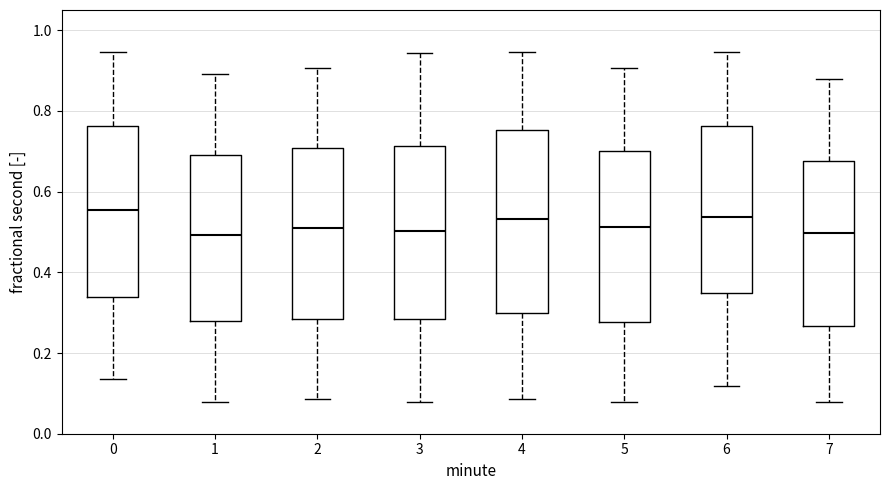

Reading left to right, transcribe this box plot: for each box, give where its median line is, the range the box spans, and where its two whiskers end, as read against the y-axis. The values are not printed on the chart, so give them approximately, as read against the axis.

0: median 0.56, box 0.34 to 0.76, whiskers 0.14 to 0.94
1: median 0.50, box 0.28 to 0.70, whiskers 0.08 to 0.90
2: median 0.50, box 0.28 to 0.70, whiskers 0.08 to 0.90
3: median 0.50, box 0.28 to 0.72, whiskers 0.08 to 0.94
4: median 0.54, box 0.30 to 0.76, whiskers 0.08 to 0.94
5: median 0.52, box 0.28 to 0.70, whiskers 0.08 to 0.90
6: median 0.54, box 0.34 to 0.76, whiskers 0.12 to 0.94
7: median 0.50, box 0.26 to 0.68, whiskers 0.08 to 0.88